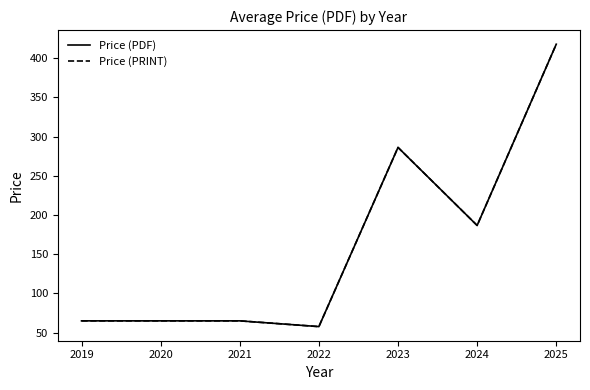

How many lines are shown in the chart?

2